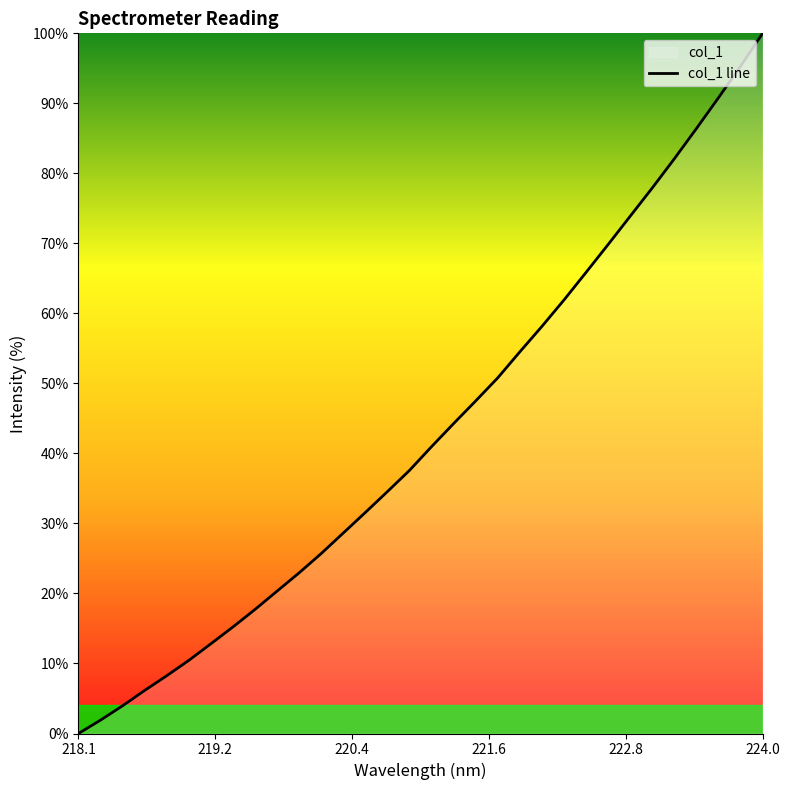

What is the greatest value displayed?

100.0